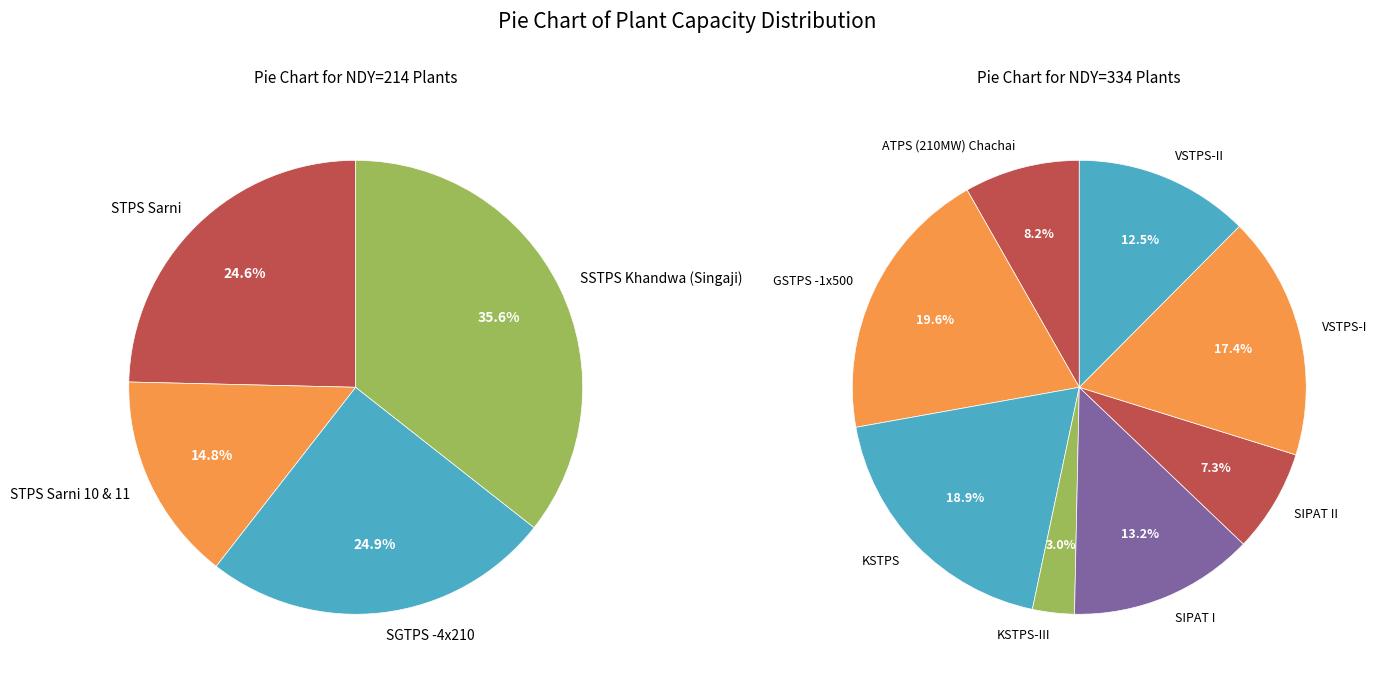

Count the number of slices in the pie.

12